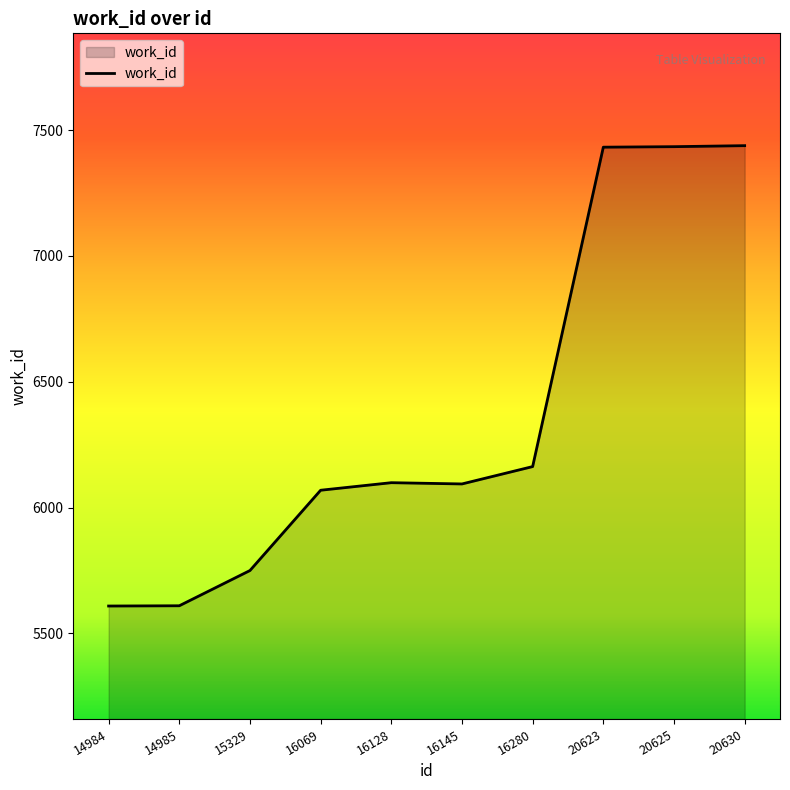

The value at 15329 is 8367. True or false?

False